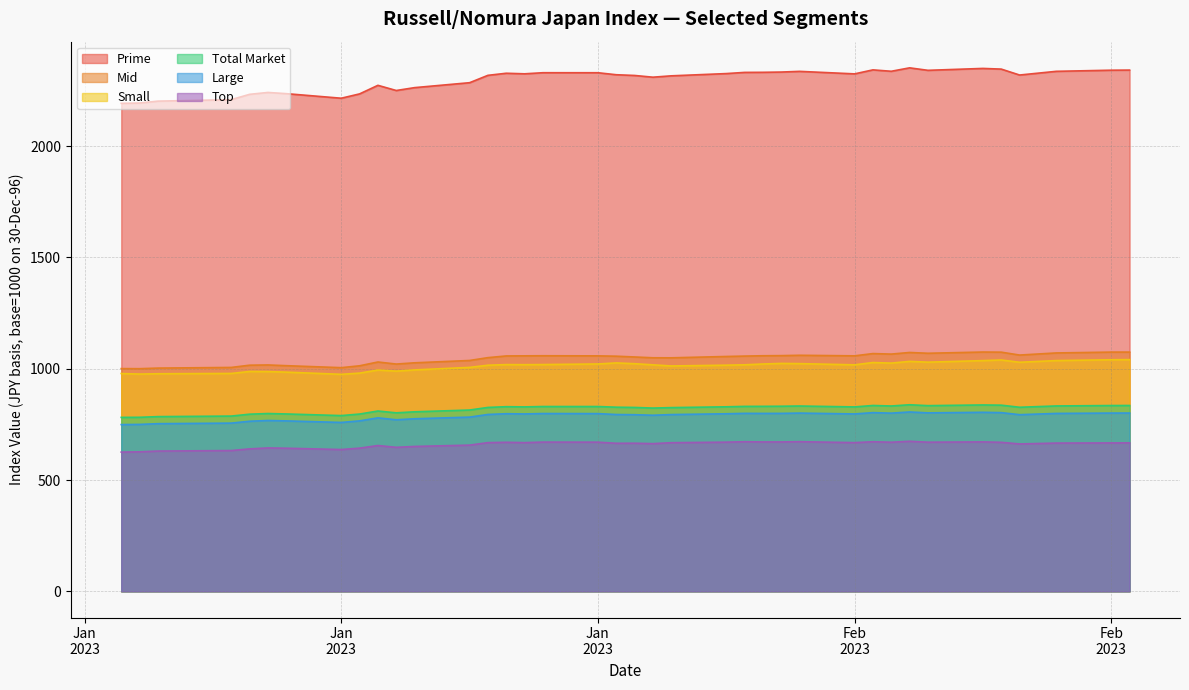

The Prime series shows 3280.1 at Jan
2023. True or false?

False